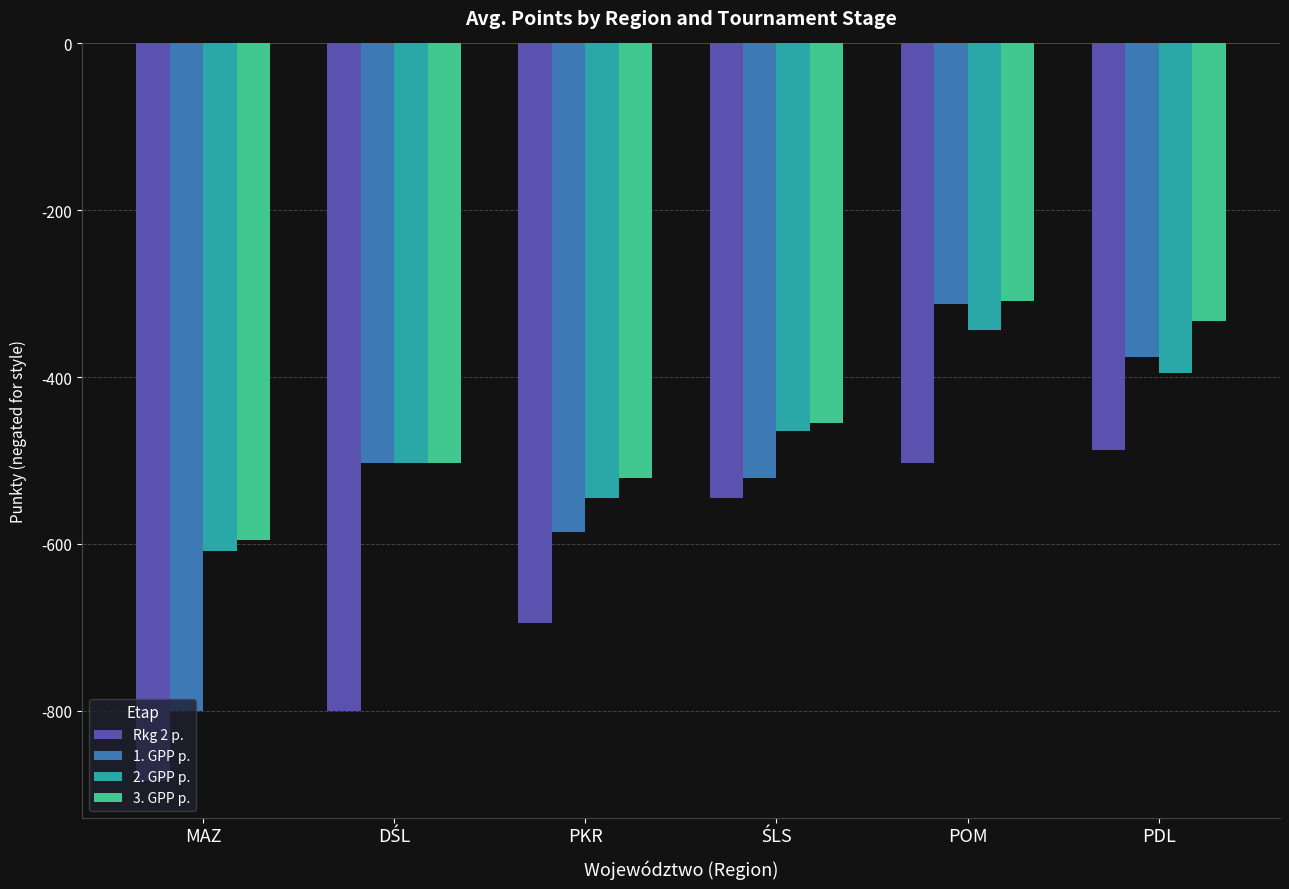

How many bars are there in total?

24